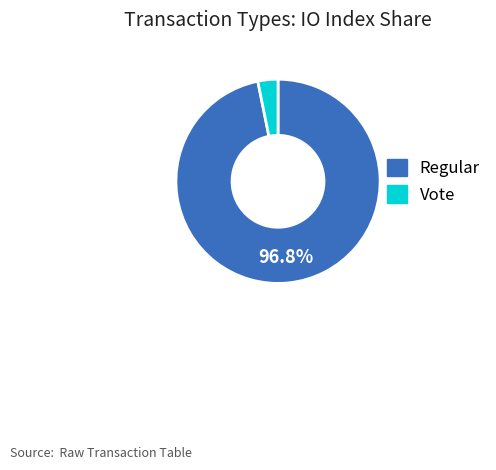

Is there a majority slice in this chart?

Yes